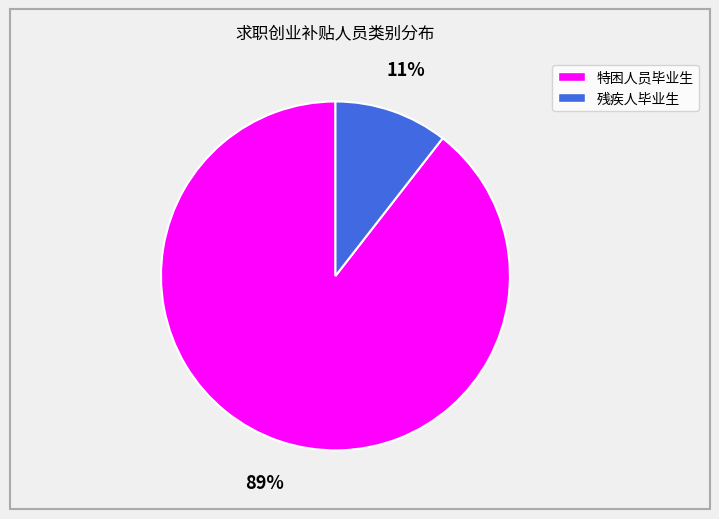

The 残疾人毕业生 slice represents 11% of the pie. True or false?

True